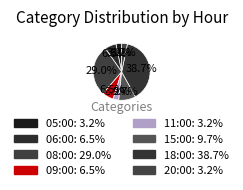

Count the number of slices in the pie.

8